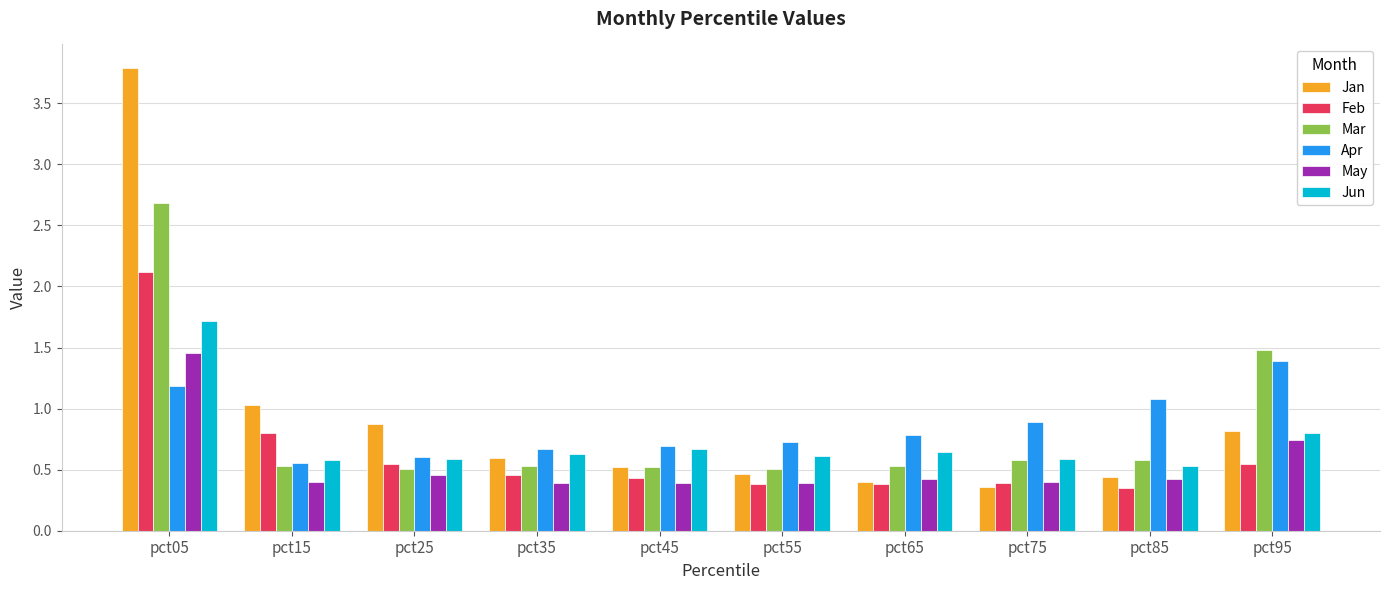

Does the chart contain stacked bars?

No